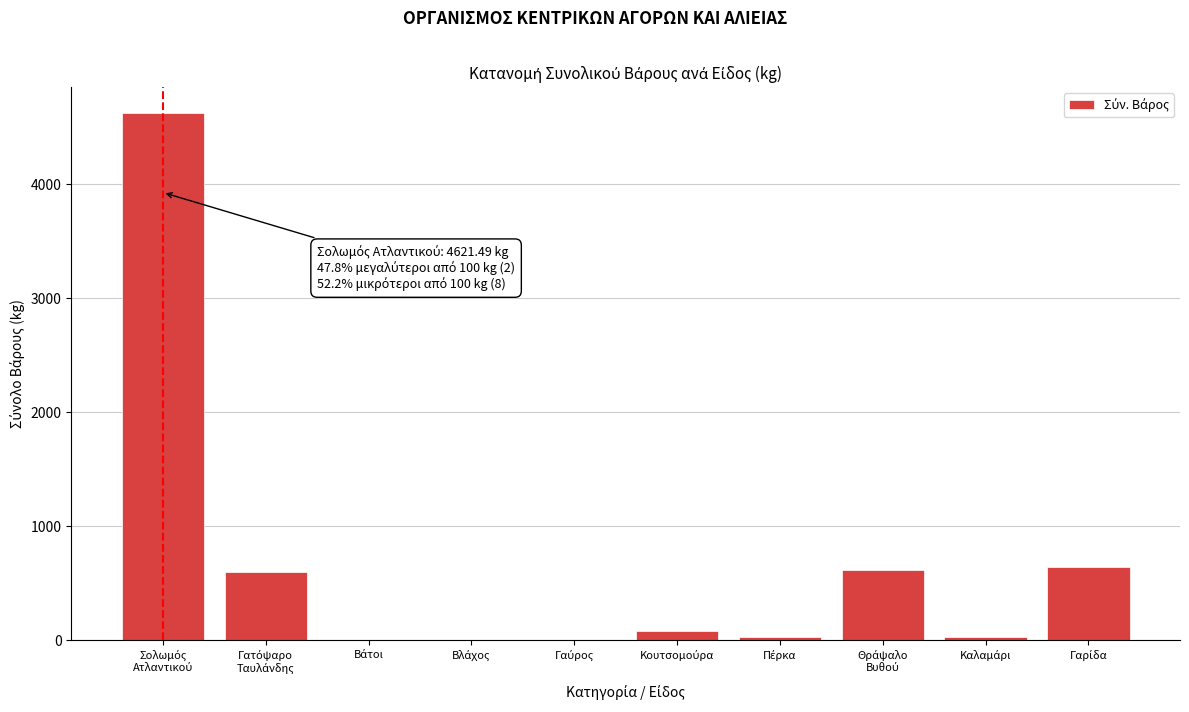

What is the greatest value displayed?

4621.5